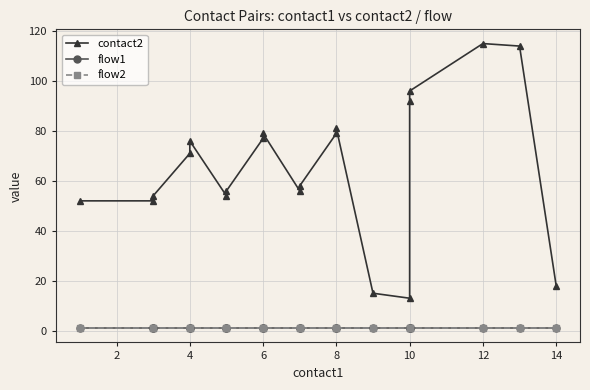

Which series has the largest total across all categories?

contact2